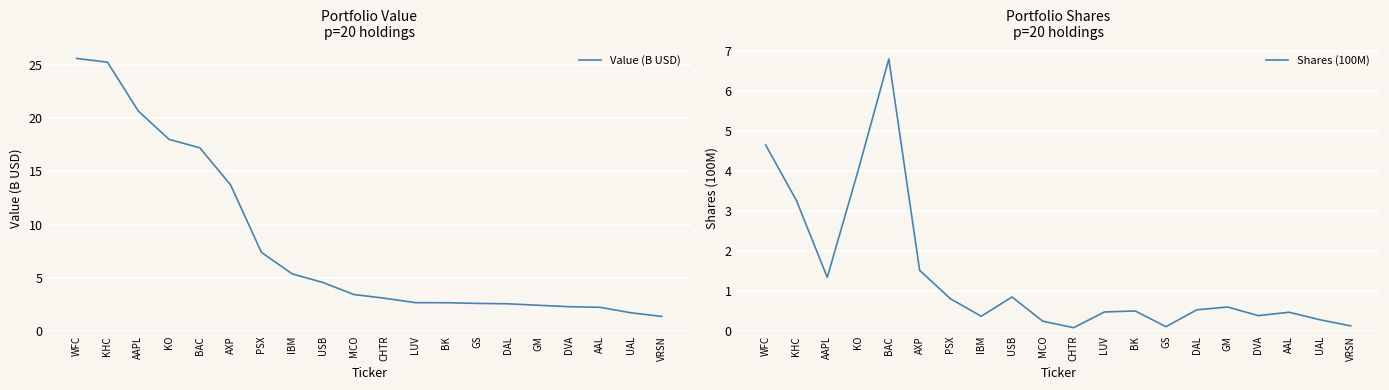

Is the value of Shares (100M) at IBM greater than the value of Value (B USD) at IBM?

No